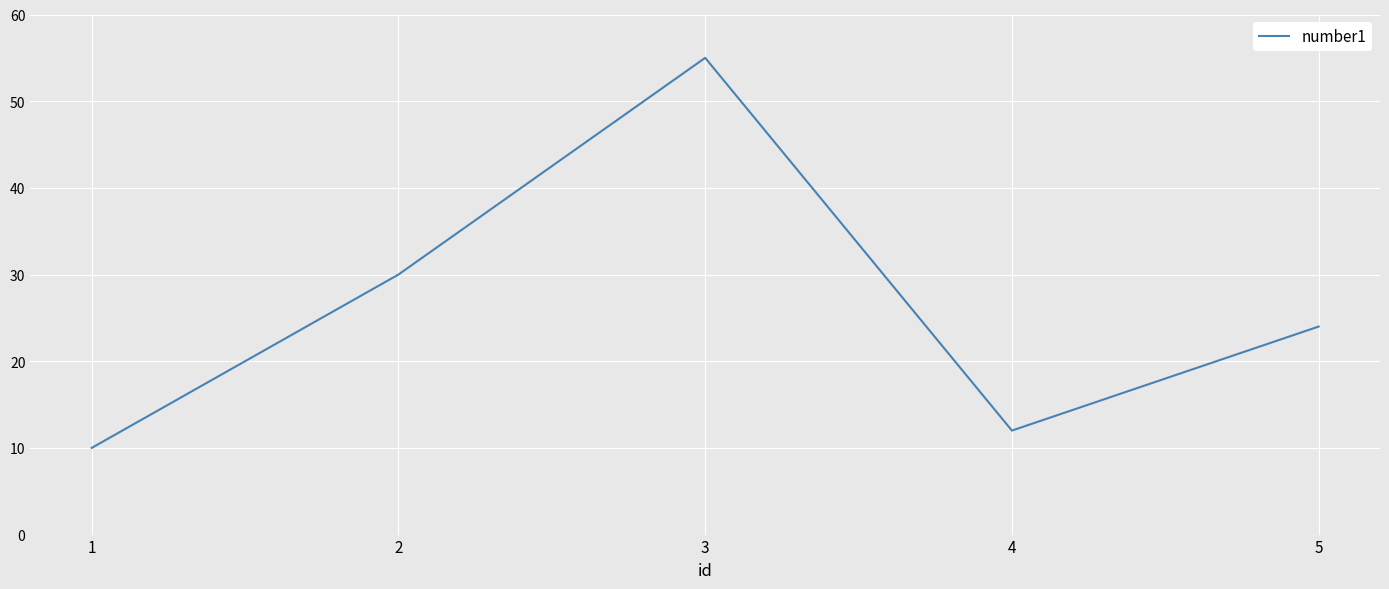

How many interior local peaks (higher than both neighbors) does the data have?

1